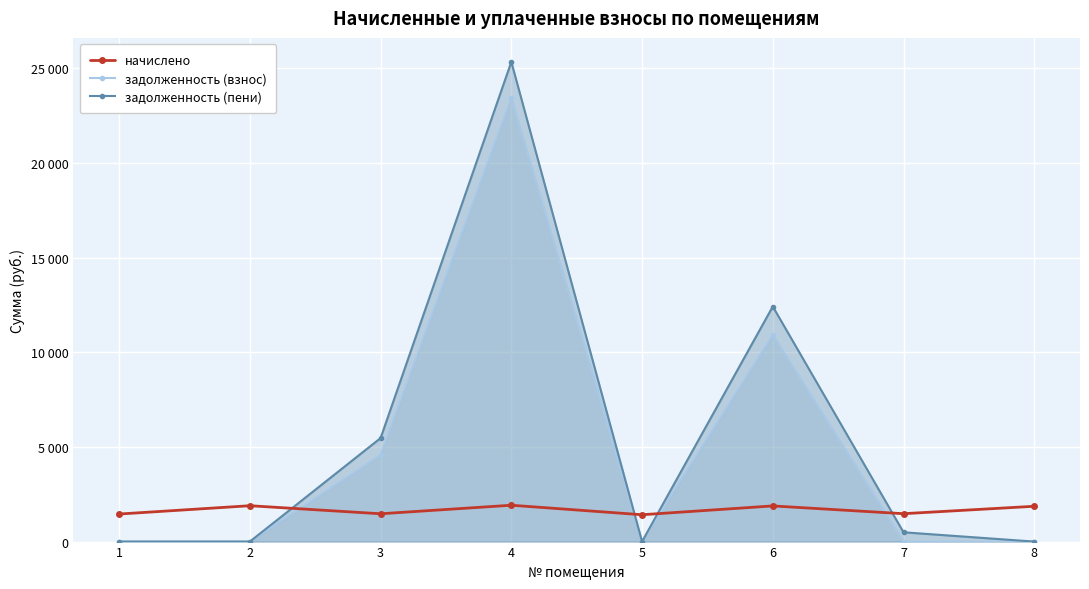

What is the total value across all series at 7?

1965.0